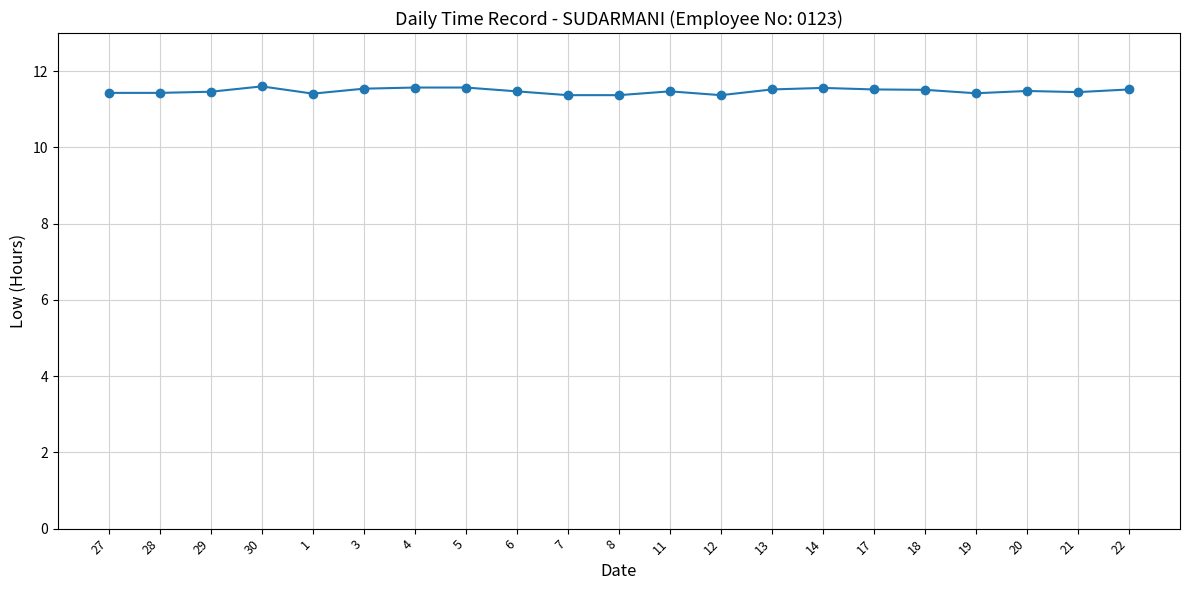

The chart shows a value of 19.4 at 30. True or false?

False